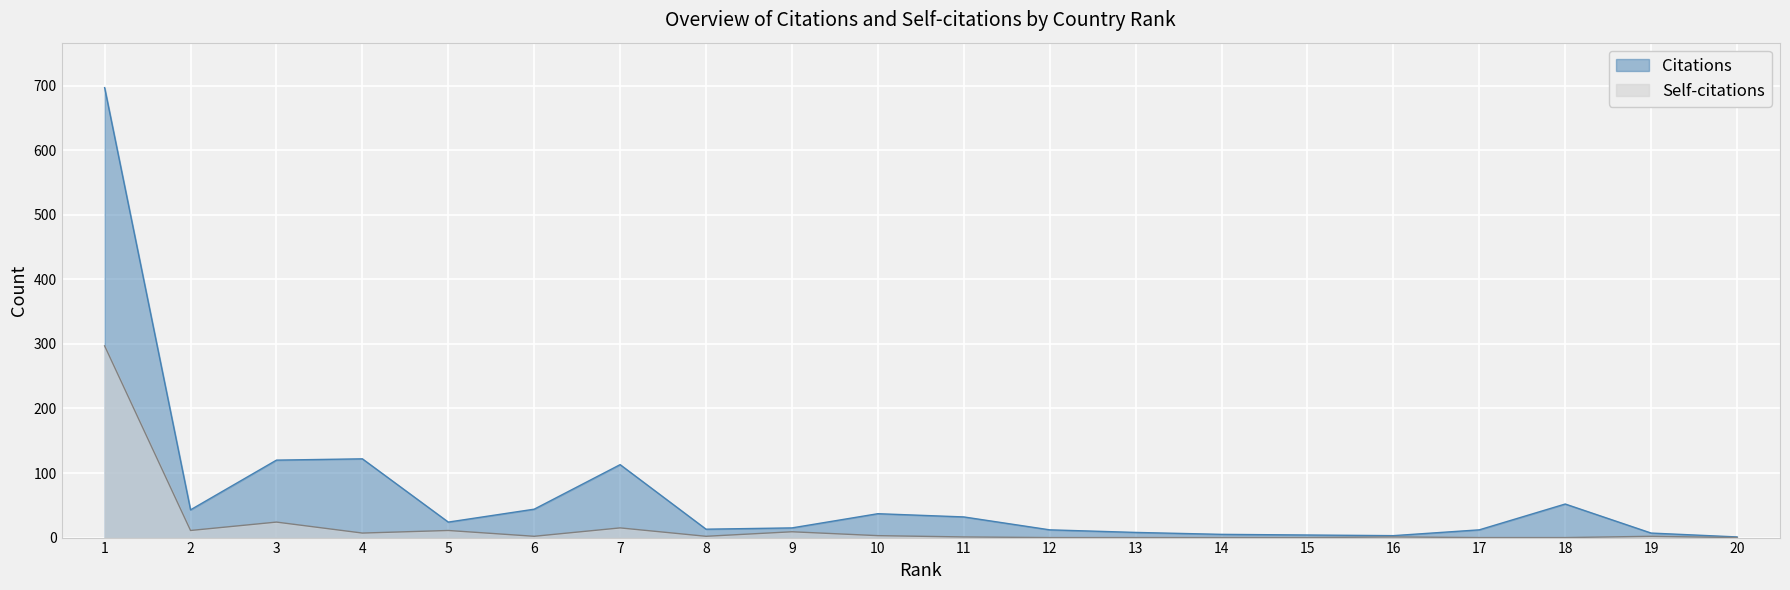

Does the chart display data point markers on the line(s)?

No